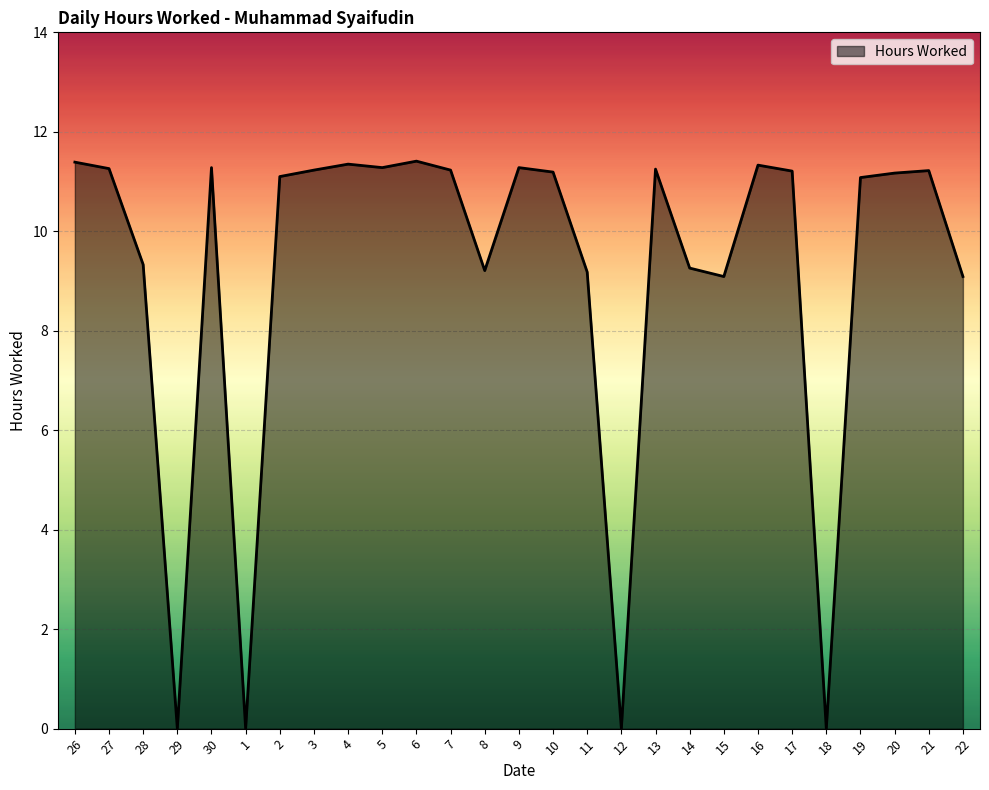

What is the greatest value displayed?

11.4